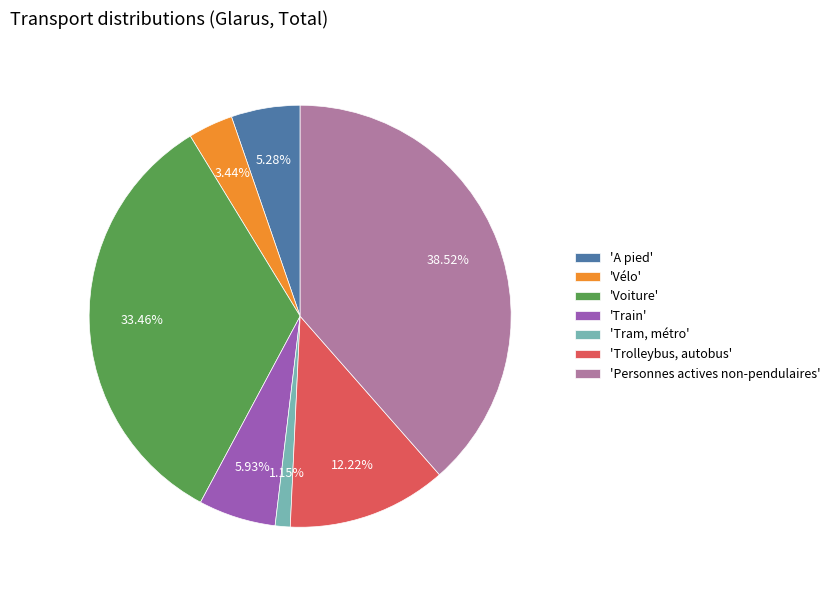

Which has a higher value, 'A pied' or 'Vélo'?

'A pied'